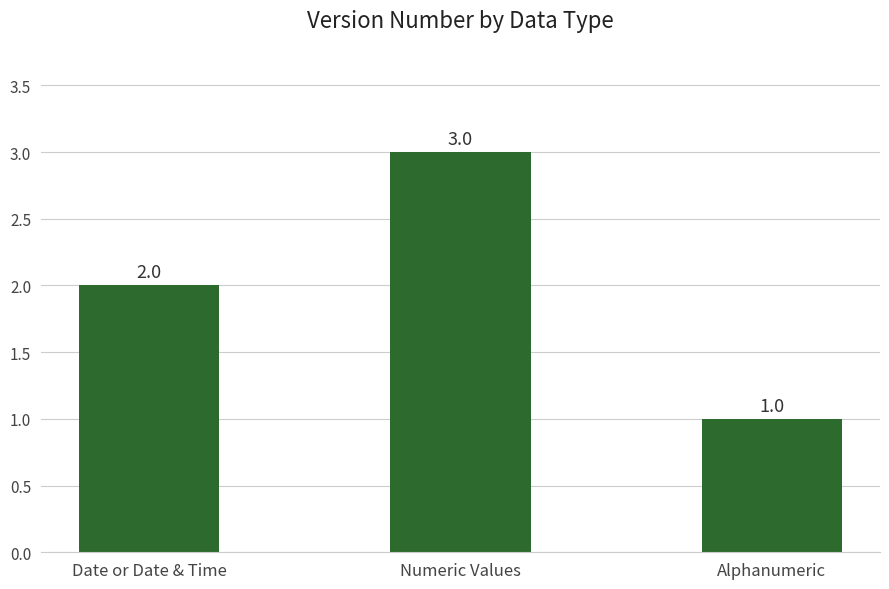

Rank the categories by value from lowest to highest.

Alphanumeric, Date or Date & Time, Numeric Values